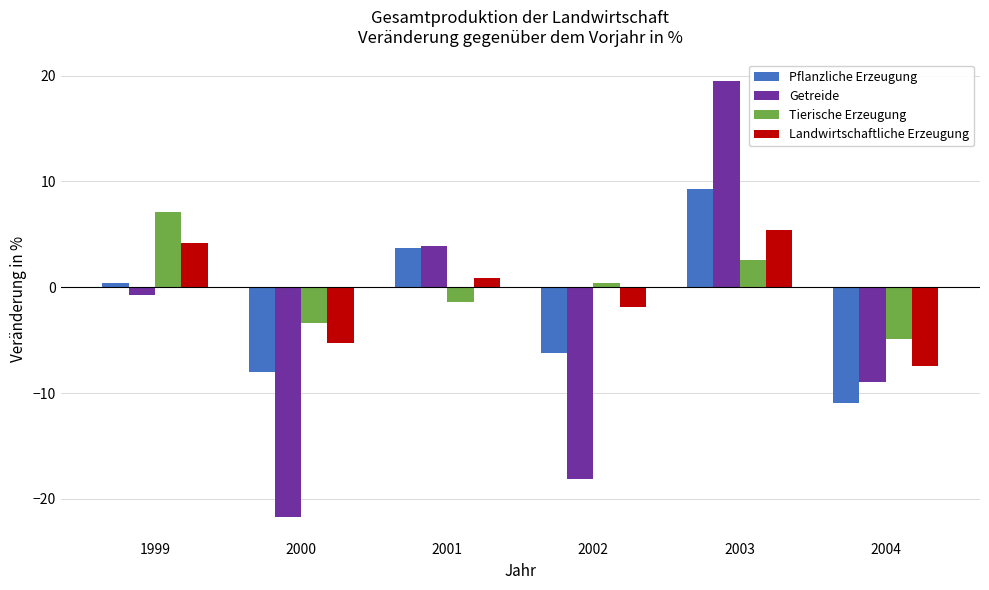

What is the value of the Getreide bar at the 2nd from the left?

-21.7